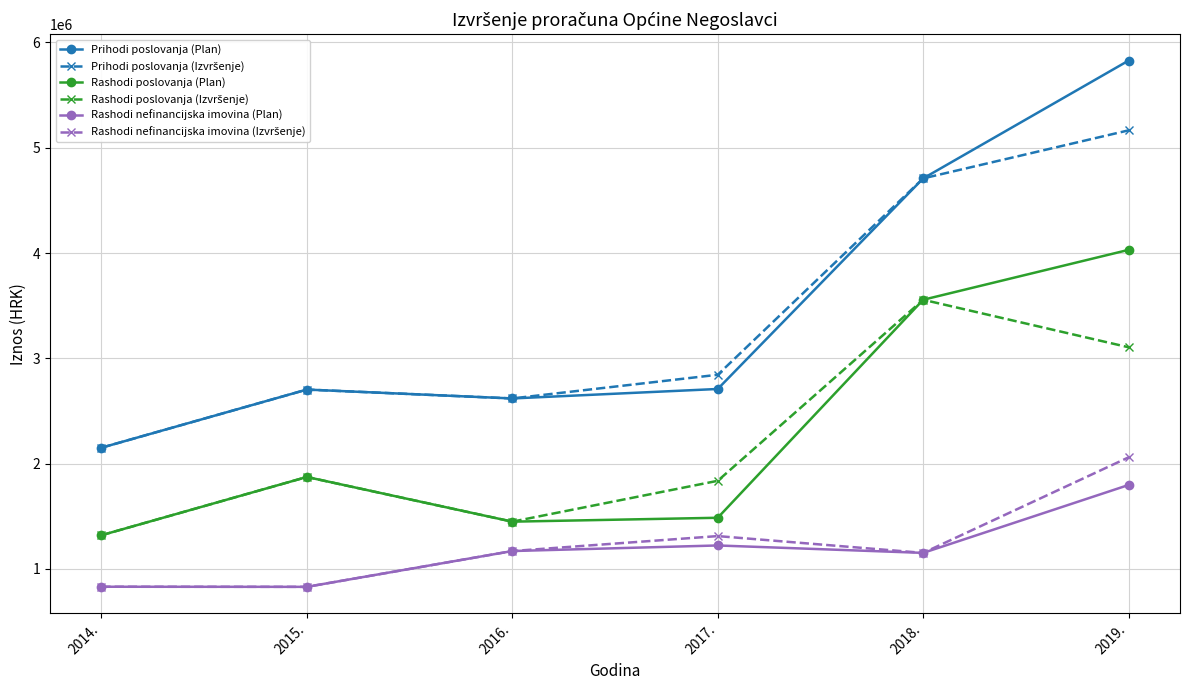

What is the value of the Rashodi nefinancijska imovina (Plan) point at the 4th from the left?

1223000